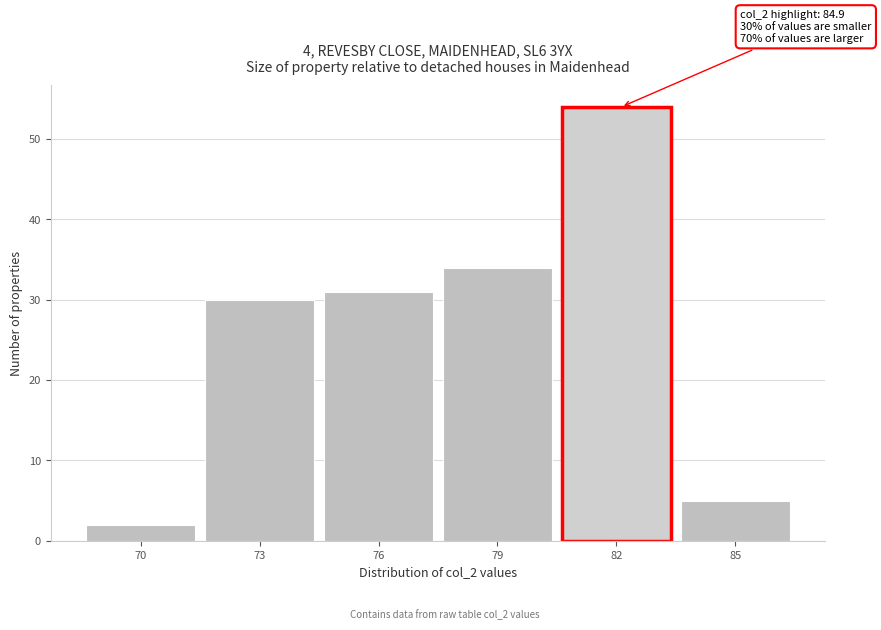

Reading left to right, extract all data points from this chart.

70=2	73=30	76=31	79=34	82=54	85=5